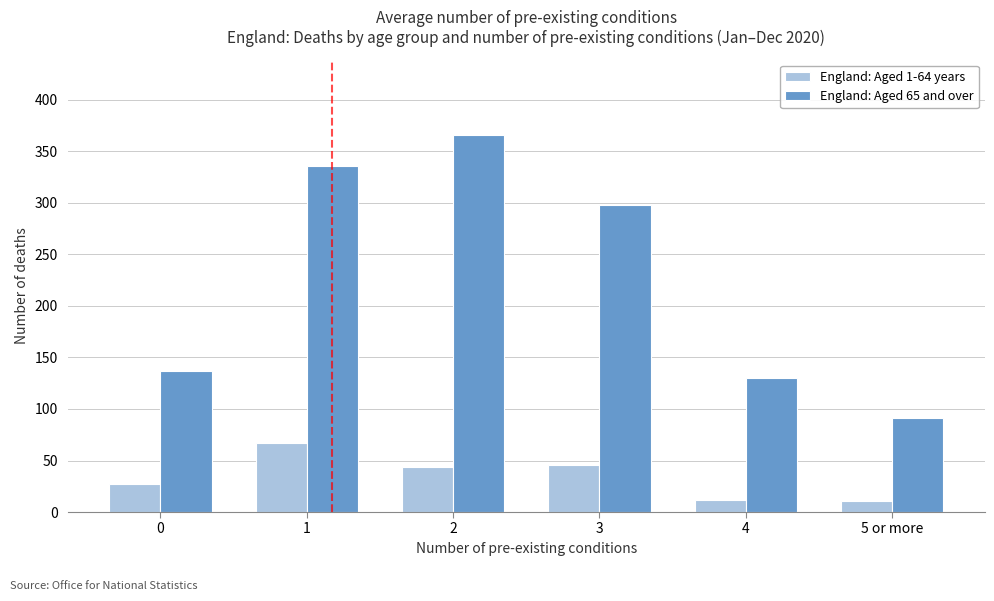

What is the sum of the England: Aged 1-64 years values at 4 and 0?

39